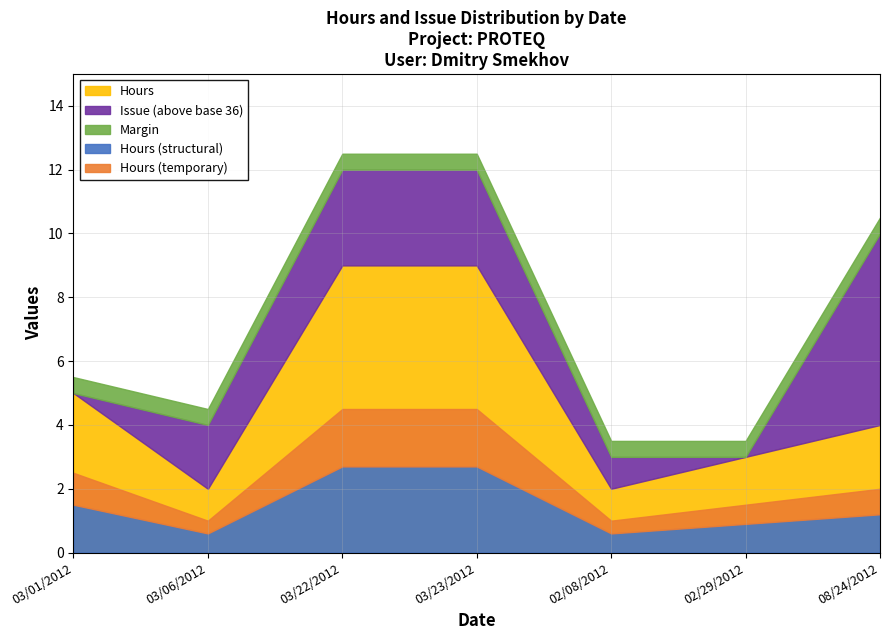

At which label does Issue reach its peak?

08/24/2012